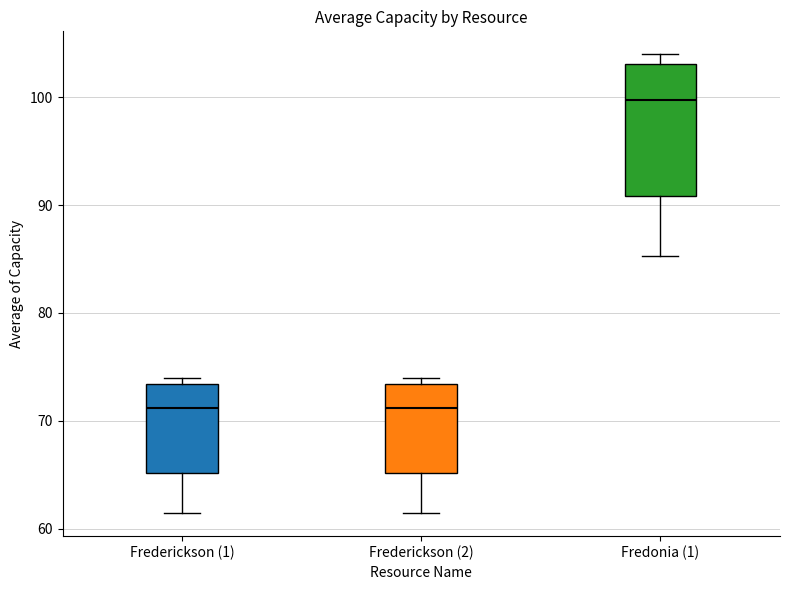

Where does the lower whisker of the box for Frederickson (1) end on the y-axis? The values are not printed on the chart, so give them approximately, as read against the axis.

61